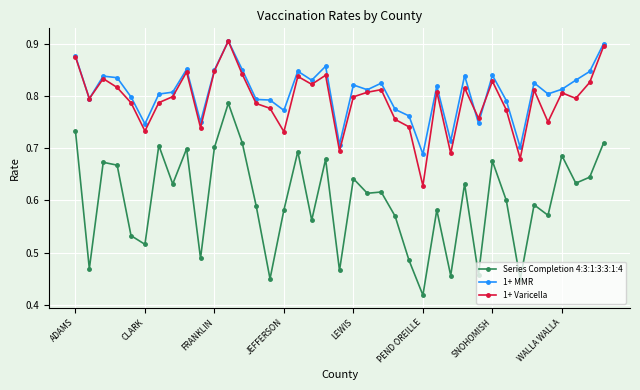

True or false: Series Completion 4:3:1:3:3:1:4 and 1+ MMR intersect in this chart.

False